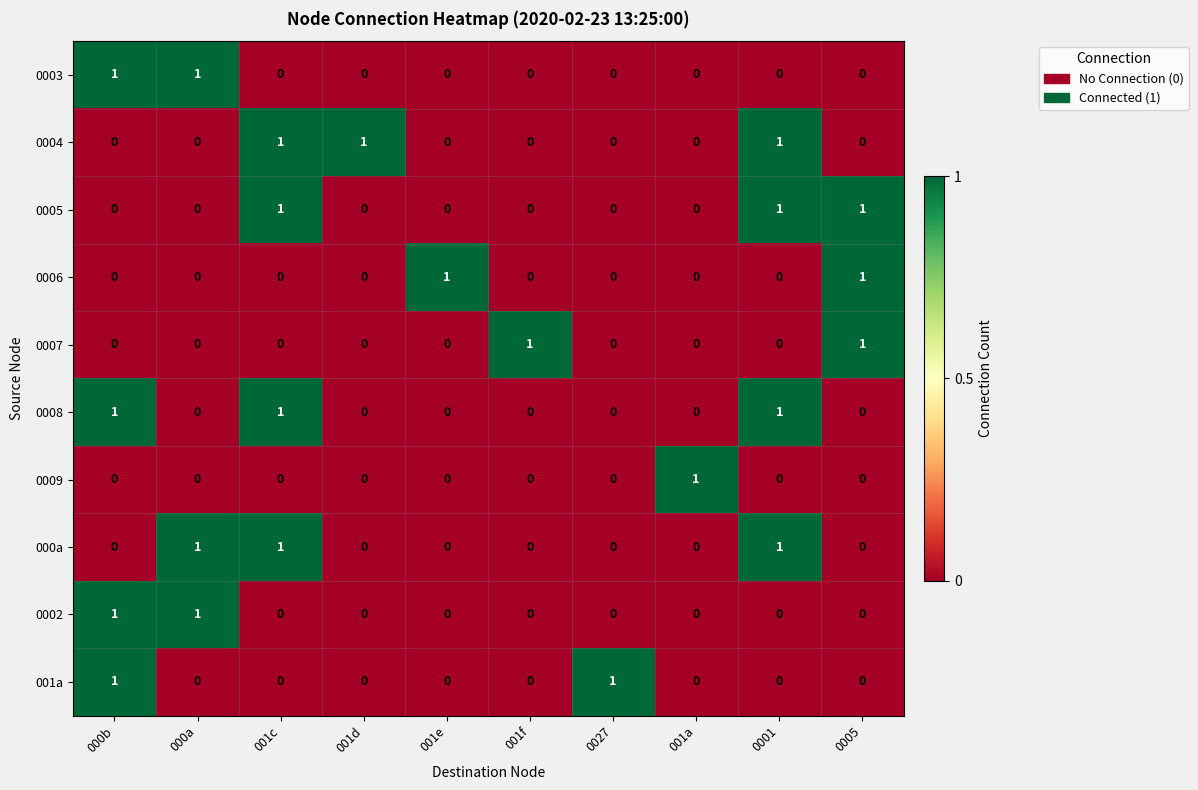

Count the 0002 values in the range 0 to 1.

10